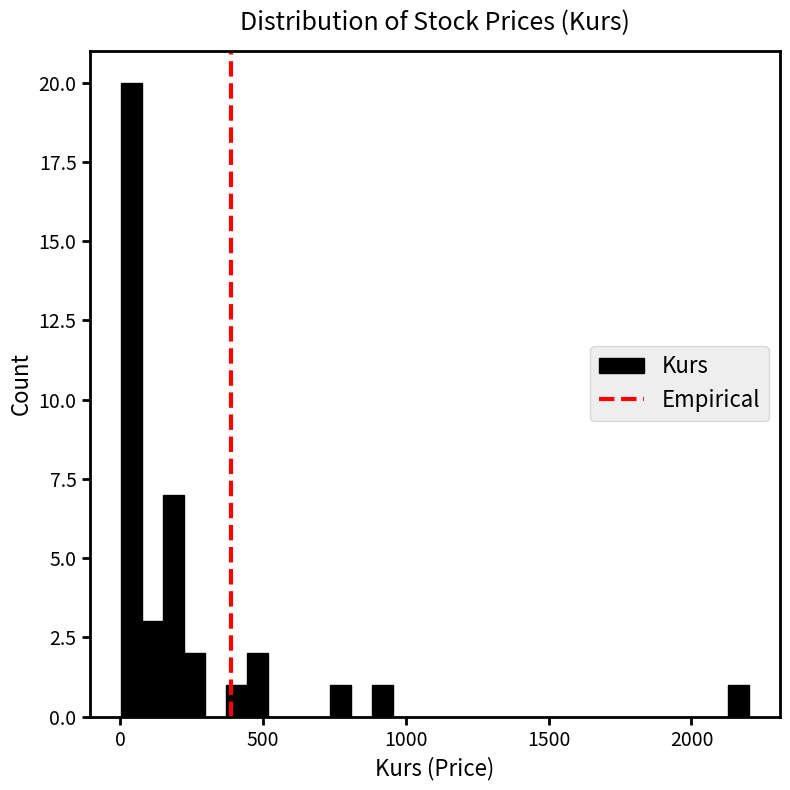

Read against the x-axis, roughly where is the centre of the tallest bar?

50